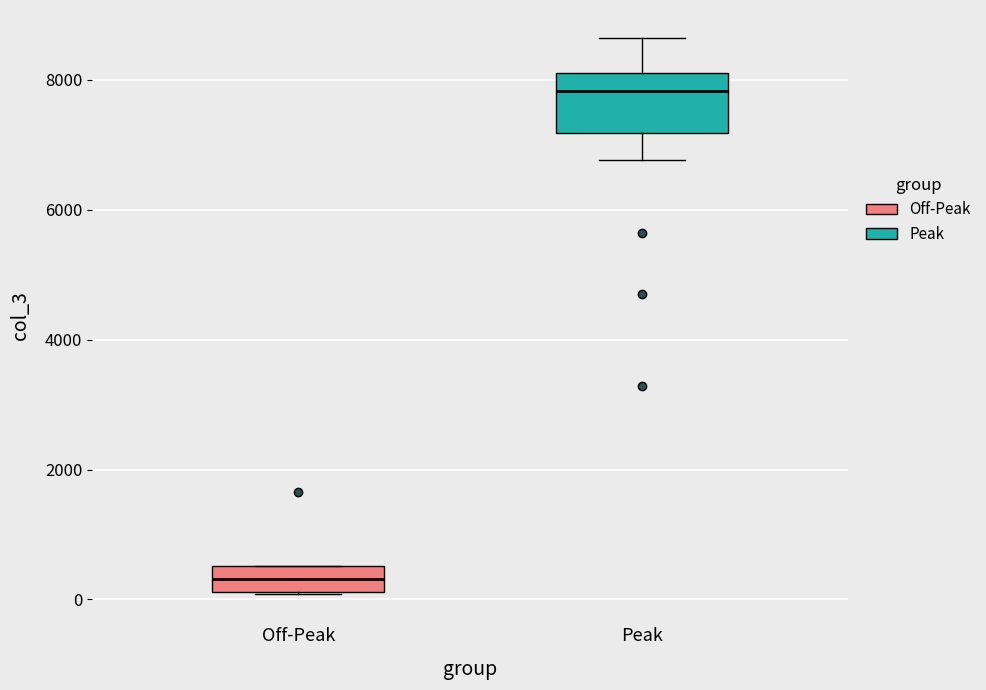

Reading left to right, transcribe this box plot: for each box, give where its median line is, the range the box spans, and where its two whiskers end, as read against the y-axis. The values are not printed on the chart, so give them approximately, as read against the axis.

Off-Peak: median 400, box 200 to 600, whiskers 0 to 600
Peak: median 7800, box 7200 to 8200, whiskers 6800 to 8600